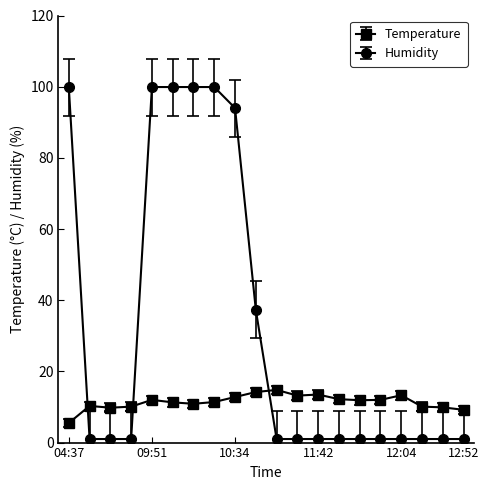

What is the average value of the Temperature series?

11.4